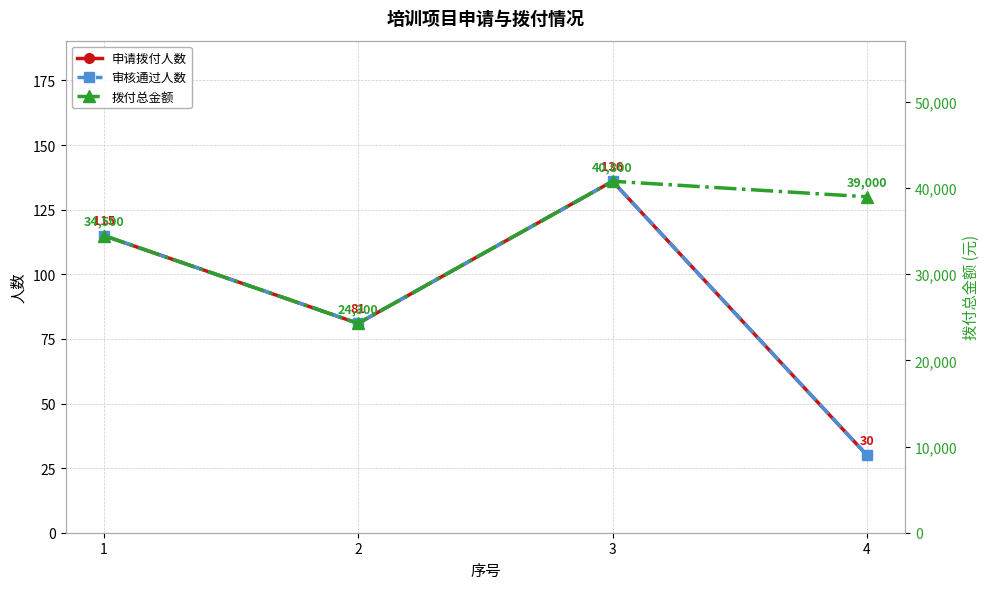

What is the minimum value shown in the chart?

30